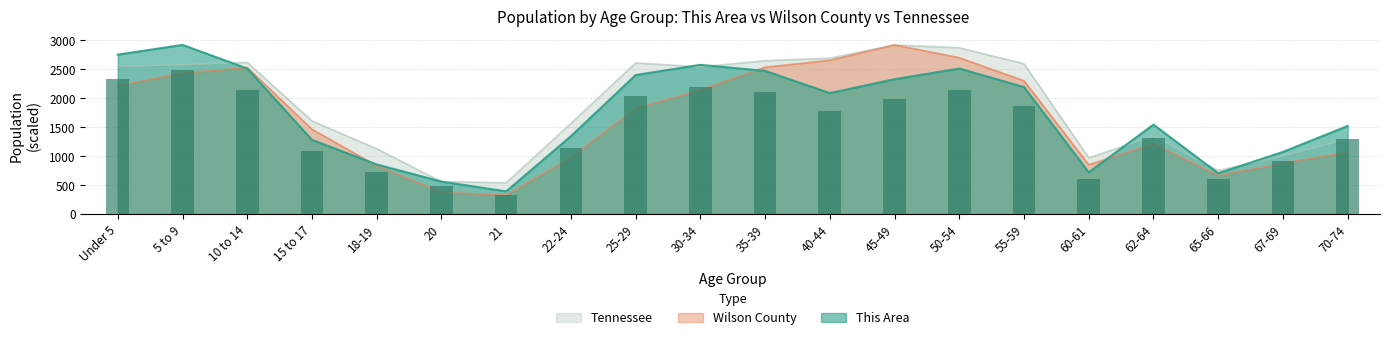

Which series changed the most between 18-19 and 21?

Tennessee